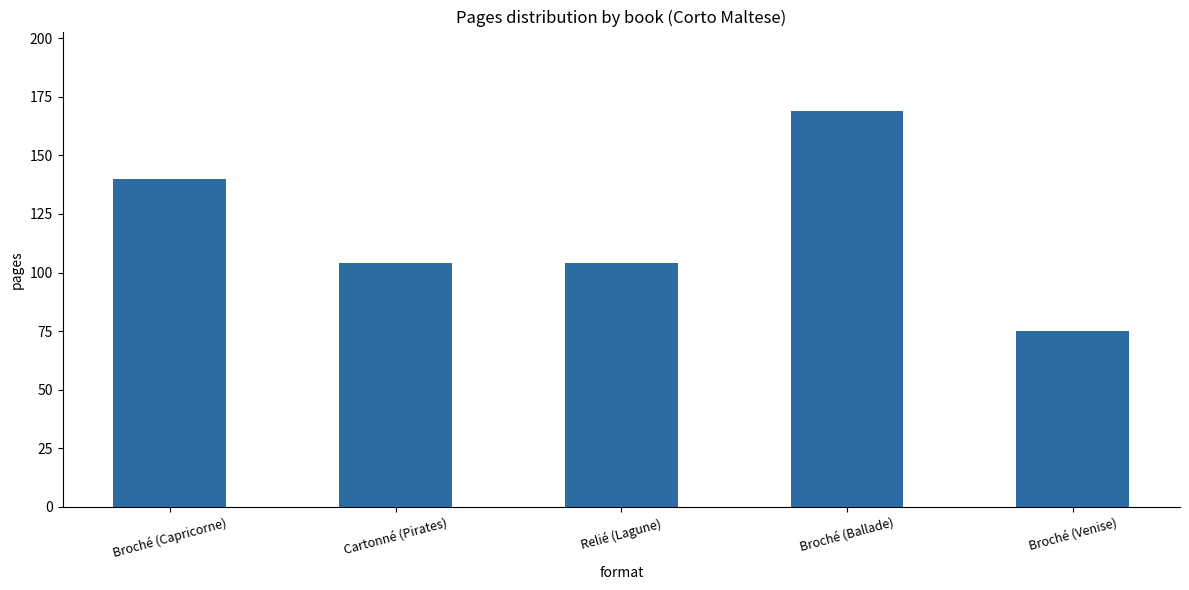

Reading left to right, list all the values displayed in this chart.

140	104	104	169	75